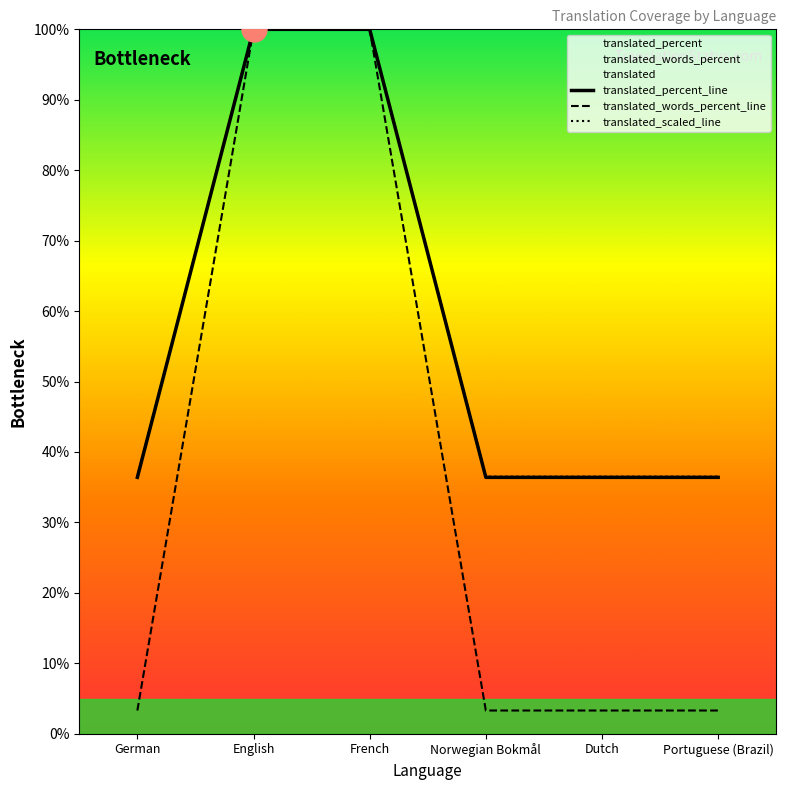

At German, list the series in order from largest to smallest.

translated_scaled_line, translated_percent_line, translated_words_percent_line